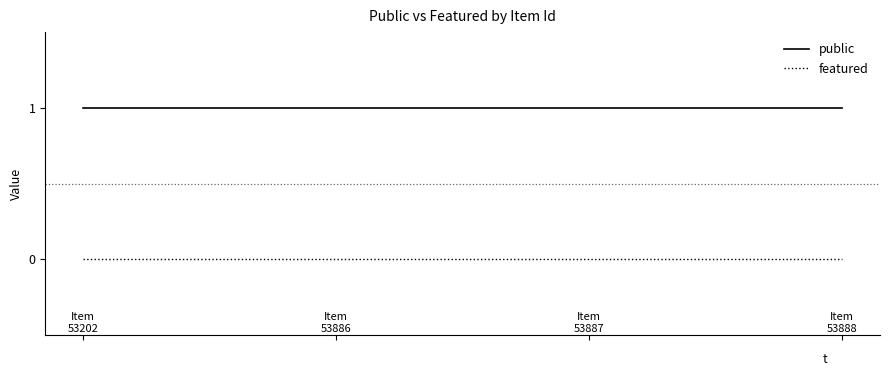

At how many categories does at least one series exceed 0?

4